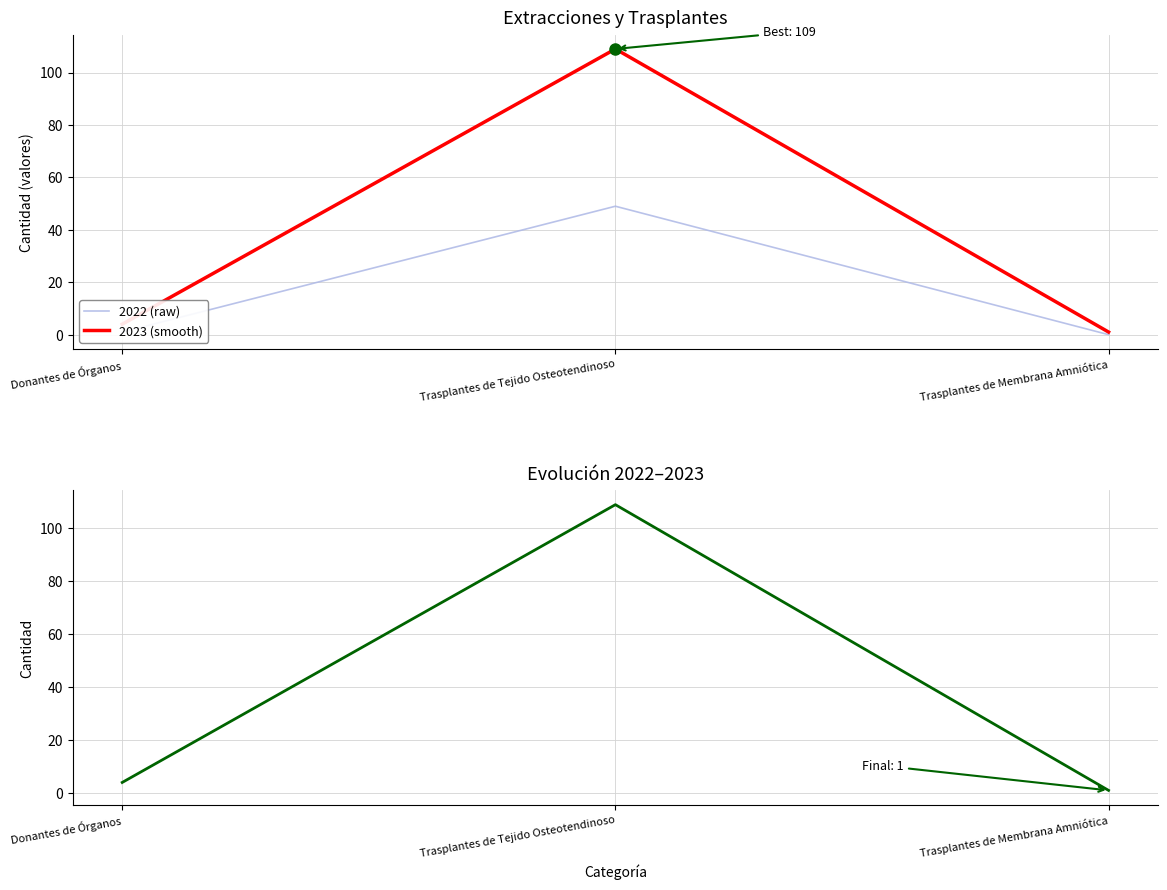

What is the sum of the Valor 2023 values at Trasplantes de Tejido Osteotendinoso and Trasplantes de Membrana Amniótica?

110